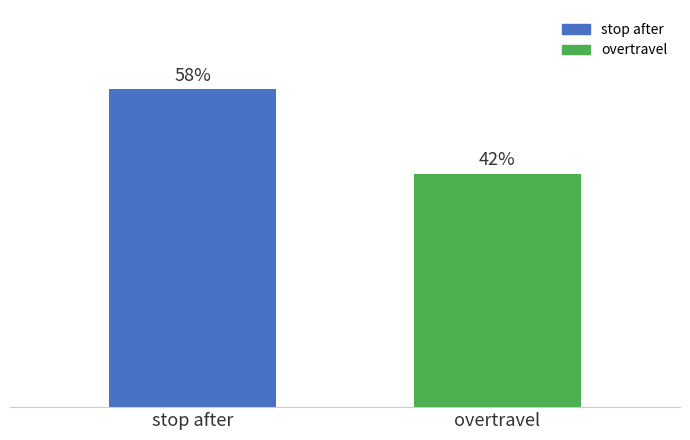

What is the greatest value displayed?

57.6